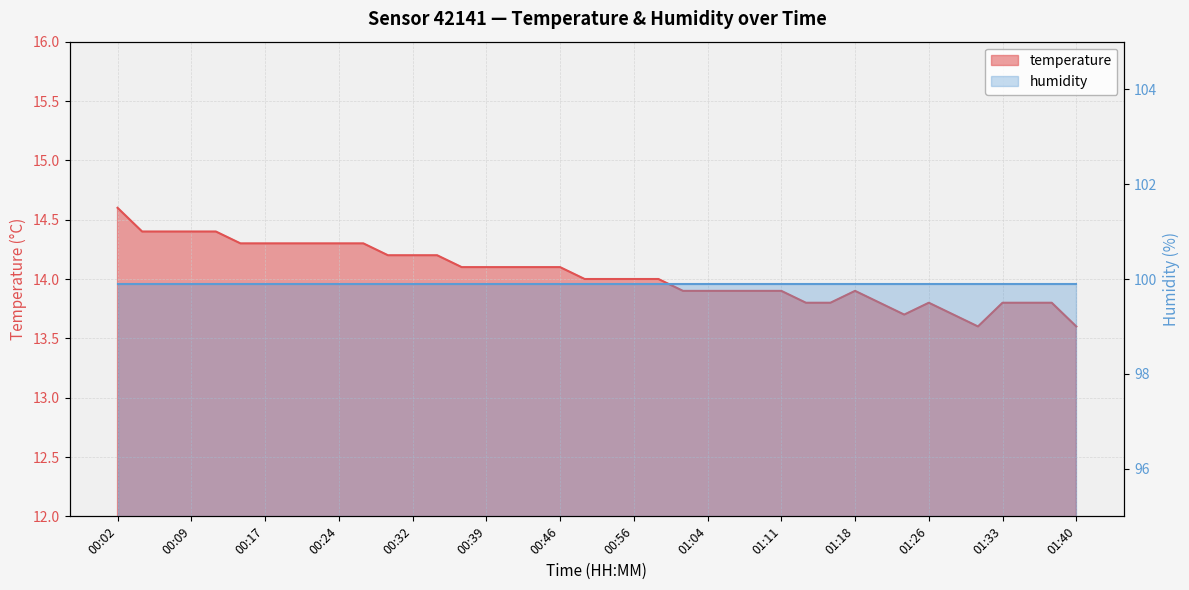

Rank the categories by value from lowest to highest.

01:30, 01:40, 01:23, 01:28, 01:13, 01:16, 01:21, 01:26, 01:33, 01:35, 01:38, 01:01, 01:04, 01:06, 01:08, 01:11, 01:18, 00:49, 00:54, 00:56, 00:59, 00:37, 00:39, 00:41, 00:44, 00:46, 00:29, 00:32, 00:34, 00:15, 00:17, 00:19, 00:22, 00:24, 00:27, 00:04, 00:07, 00:09, 00:12, 00:02